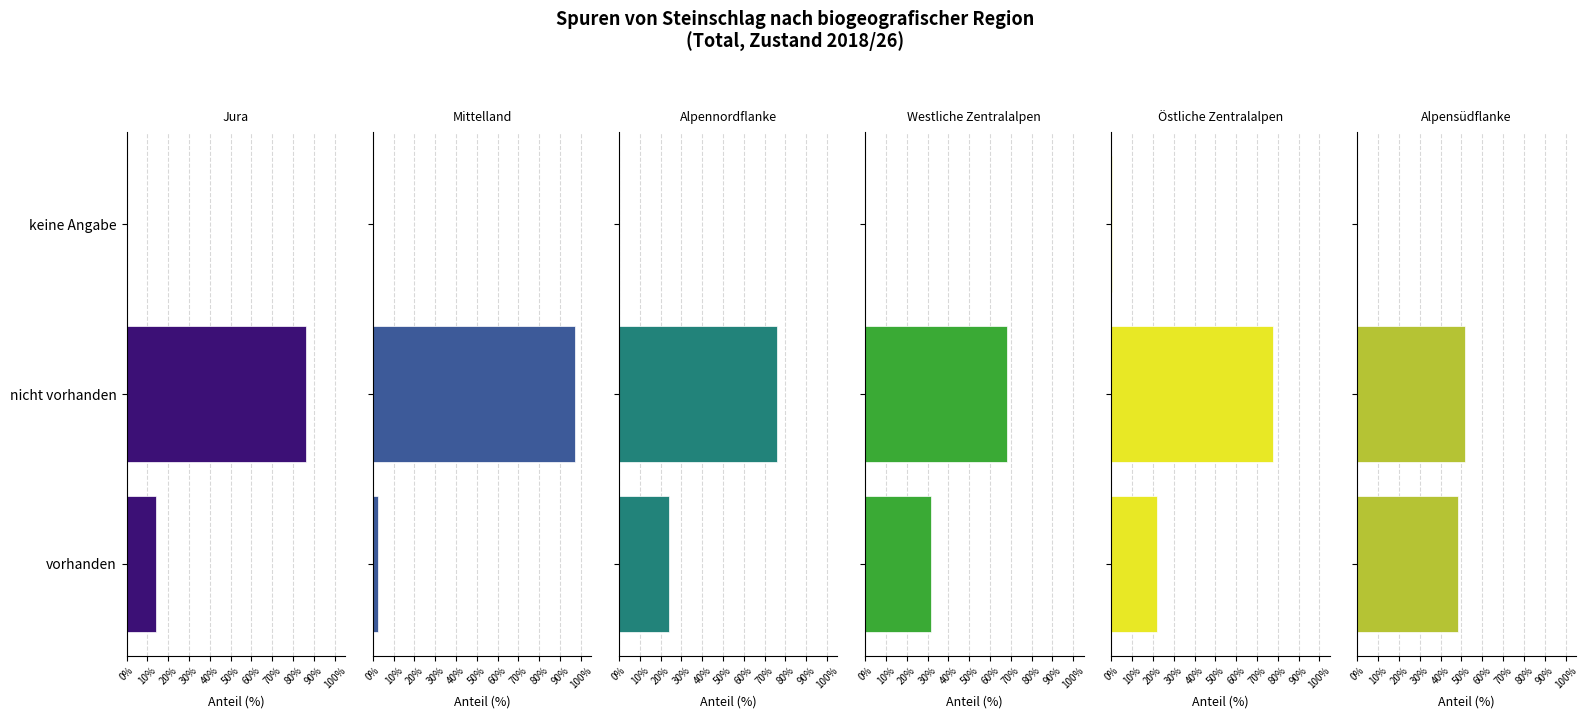

What is the sum of all Mittelland values?

100.0